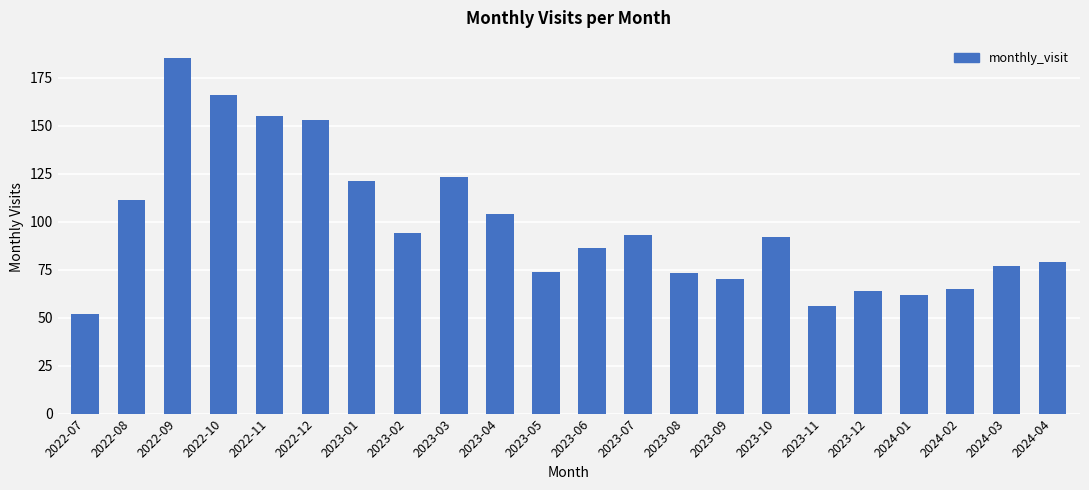

What is the minimum value shown in the chart?

52